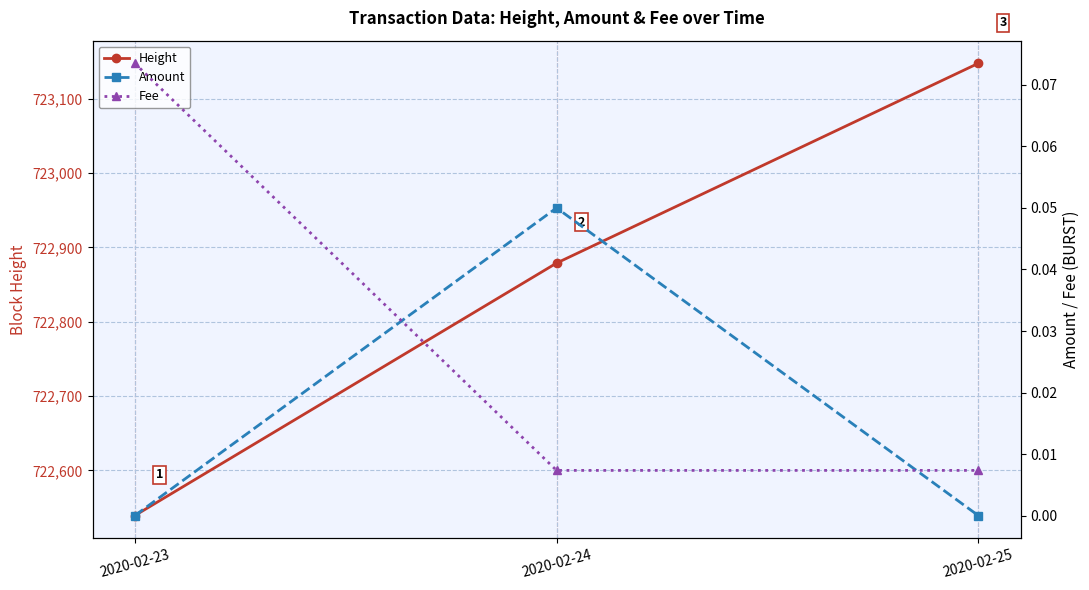

What are all the series names shown in the legend?

Height, Amount, Fee